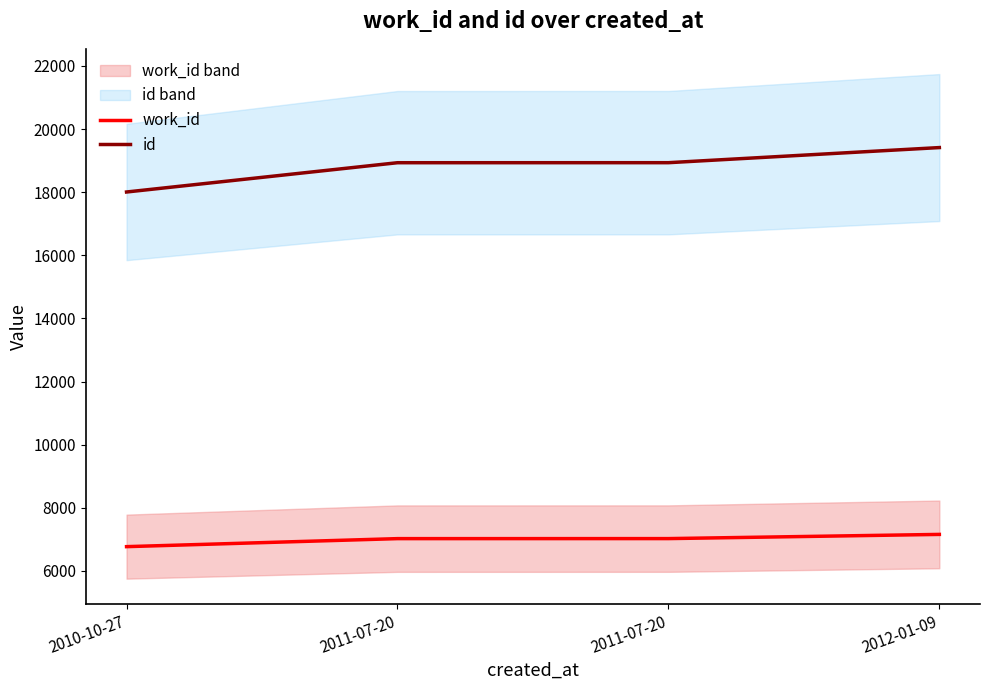

Which series has the largest total across all categories?

id